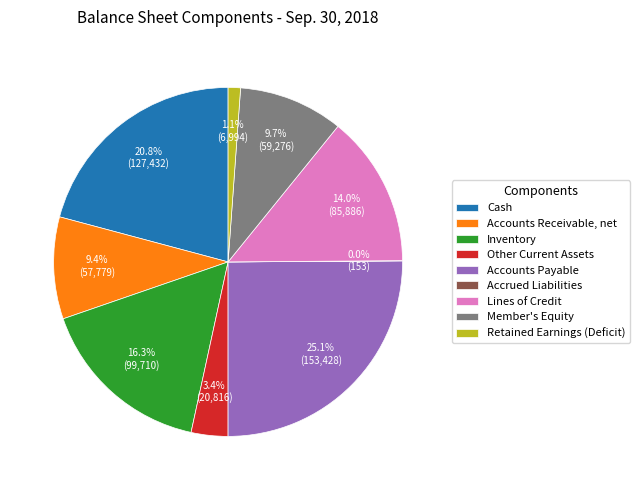

What percentage is the Lines of Credit slice, to the nearest percent?

14%